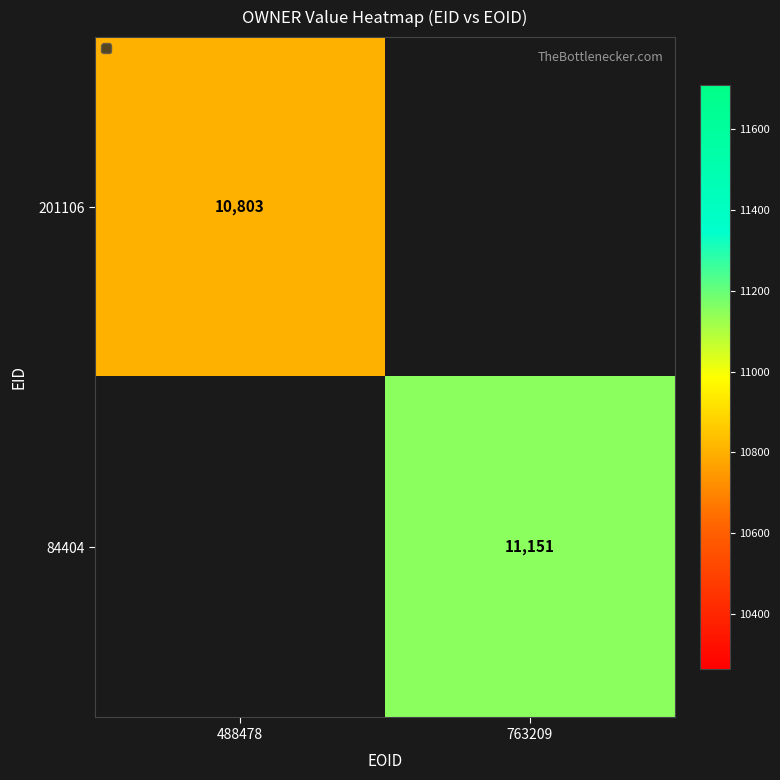

Is the value of 201106 at 488478 greater than the value of 84404 at 763209?

No